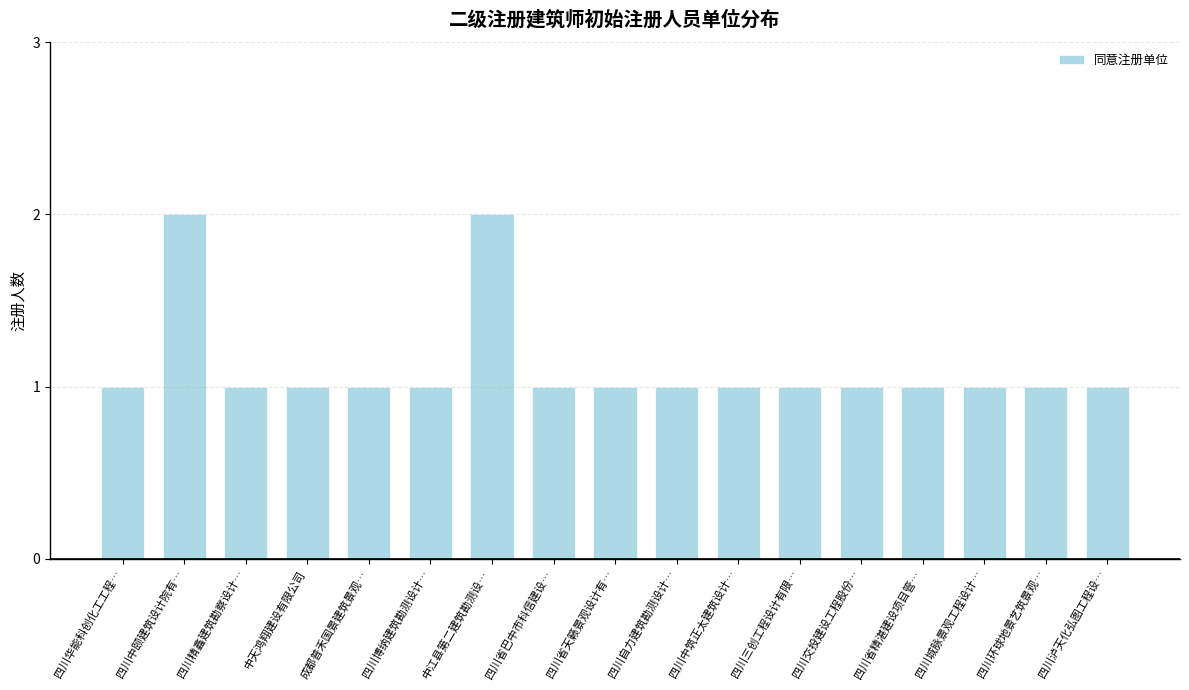

The chart shows a value of 1 at 四川省天籁景观设计有…. True or false?

True